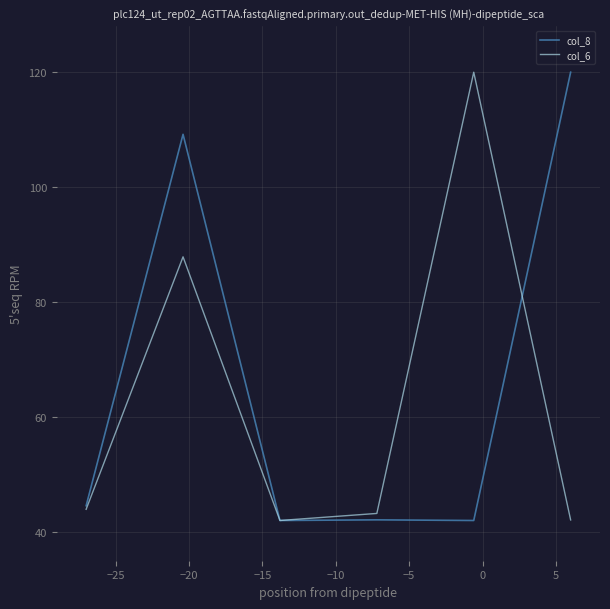

What is the maximum value shown in the chart?

120.0